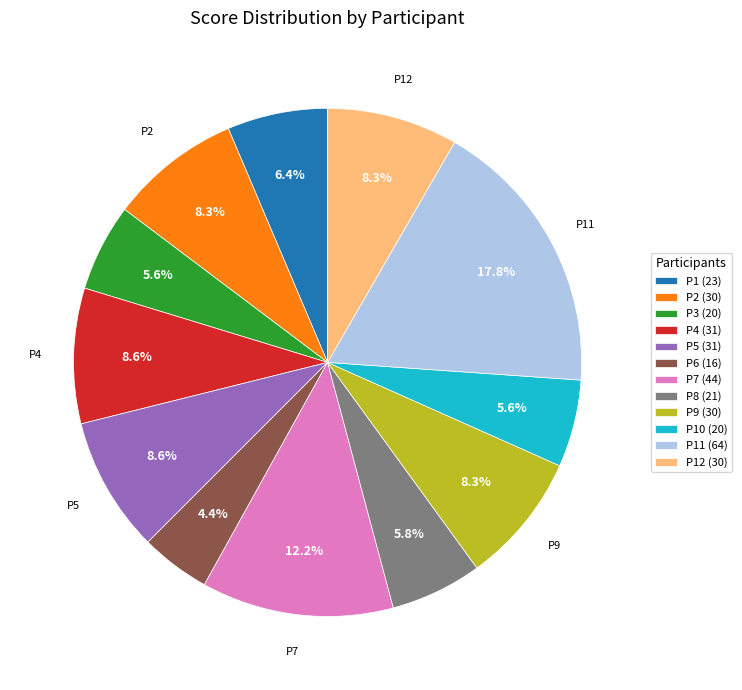

Which has a higher value, P8 (21) or P7 (44)?

P7 (44)